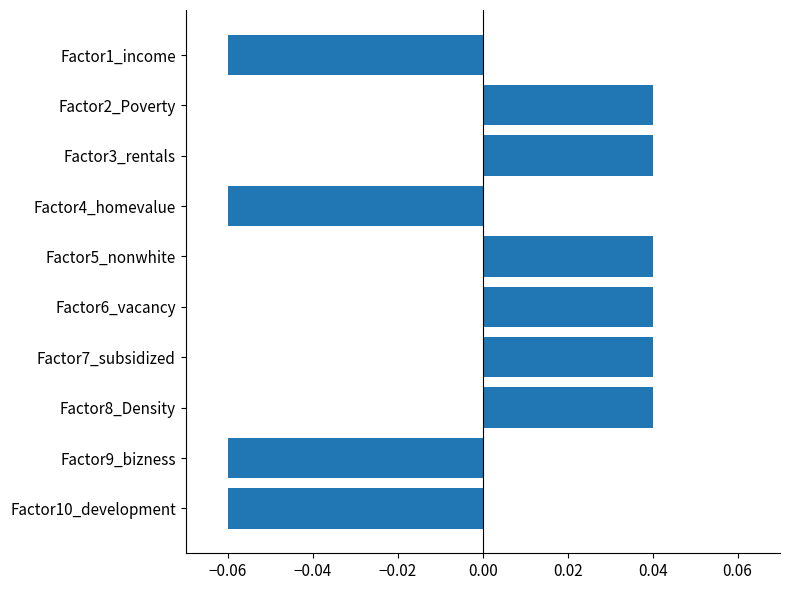

What is the difference between the second highest and second lowest values?

0.1